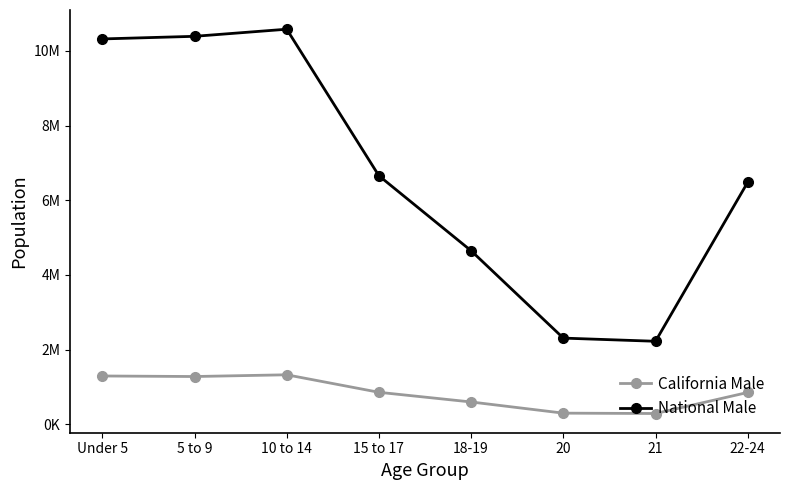

What position from the right is 18-19?

4